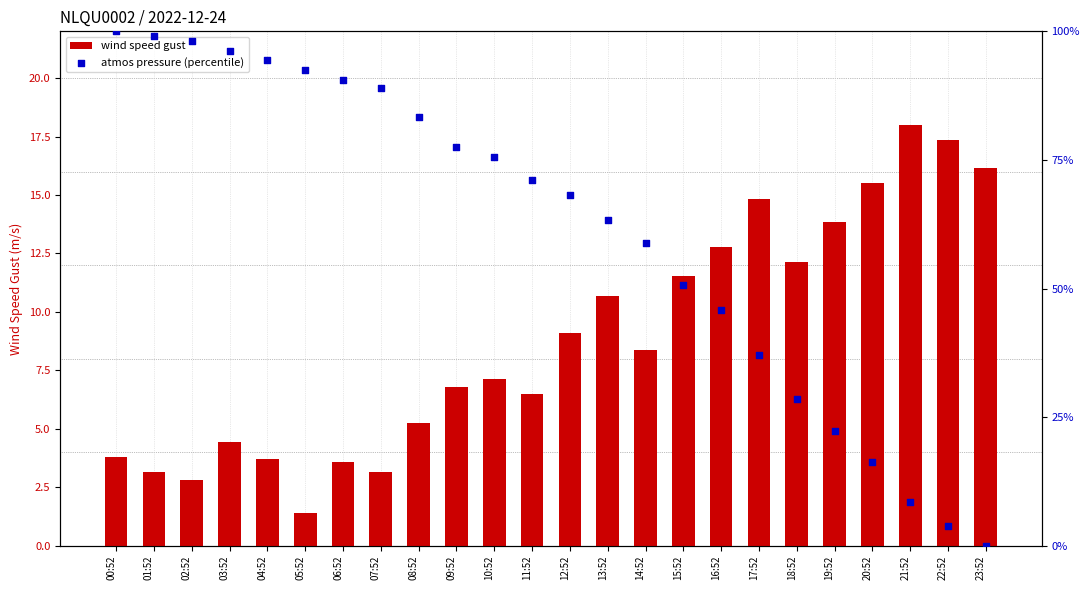

What is the total value across all series at 07:52?

92.1